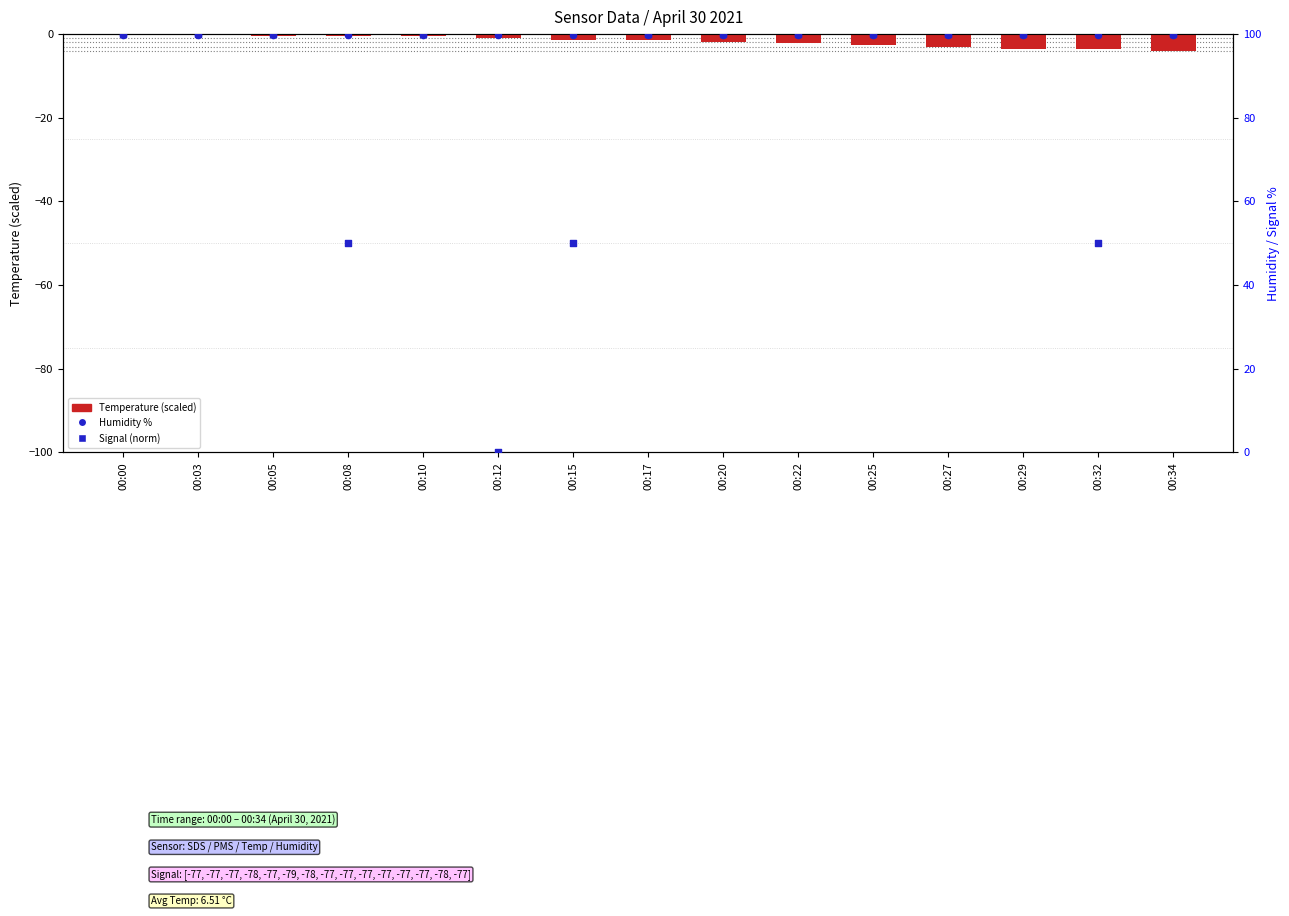

Which series reaches the maximum Y coordinate?

Signal (norm)